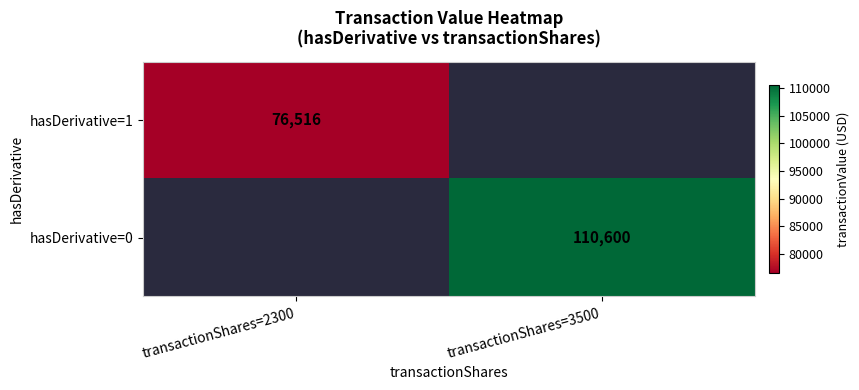

The value of hasDerivative=1 at transactionShares=2300 is 76516. True or false?

True